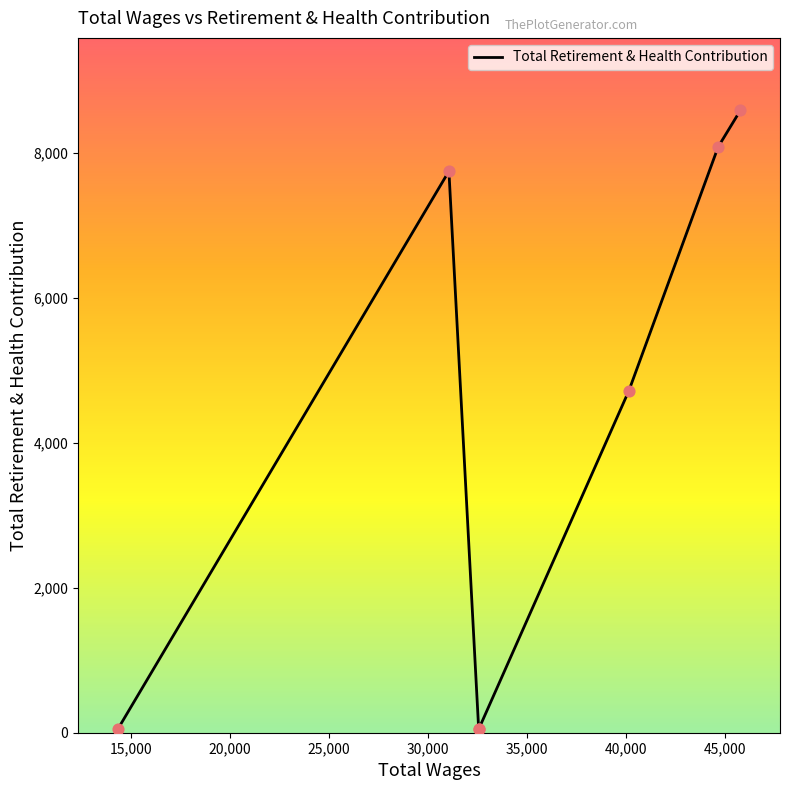

Between 40,000 and 20,000, which is larger?

40,000